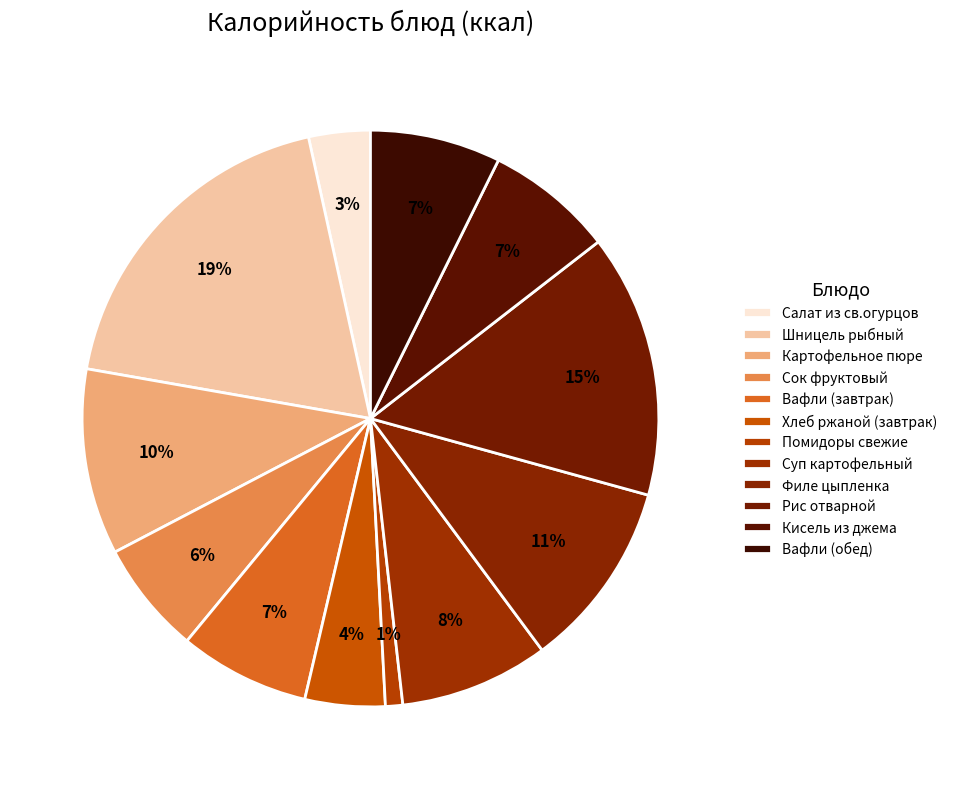

Is it true that Рис отварной is 8% of the pie?

False